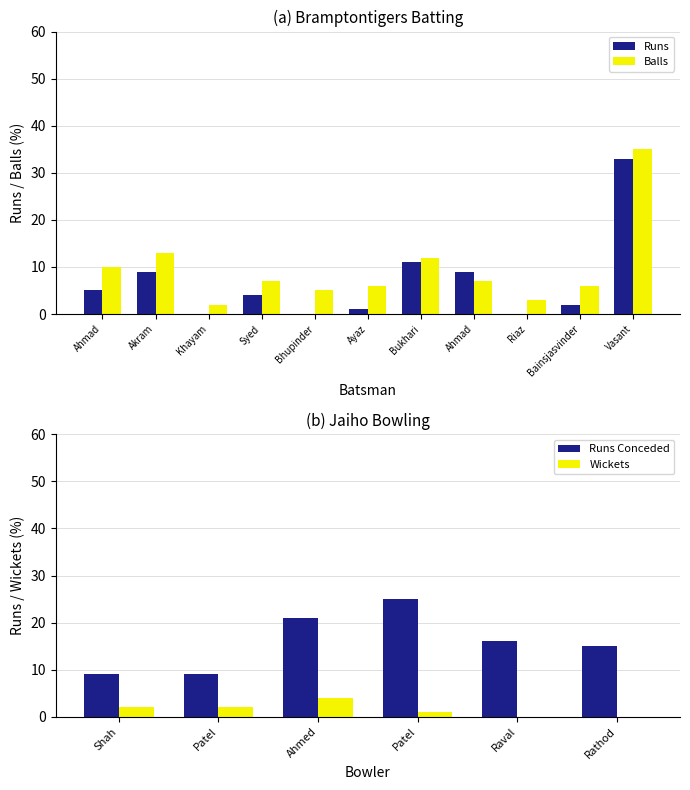

Where is Balls nearest to the value 18?

Akram